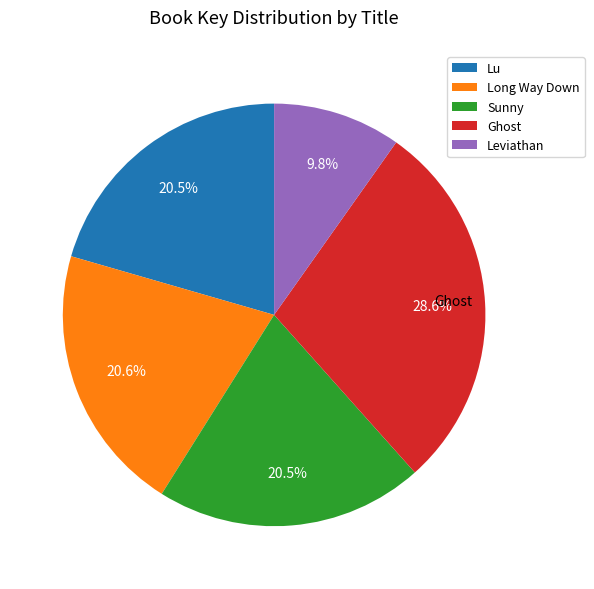

How many slices are in this pie chart?

5